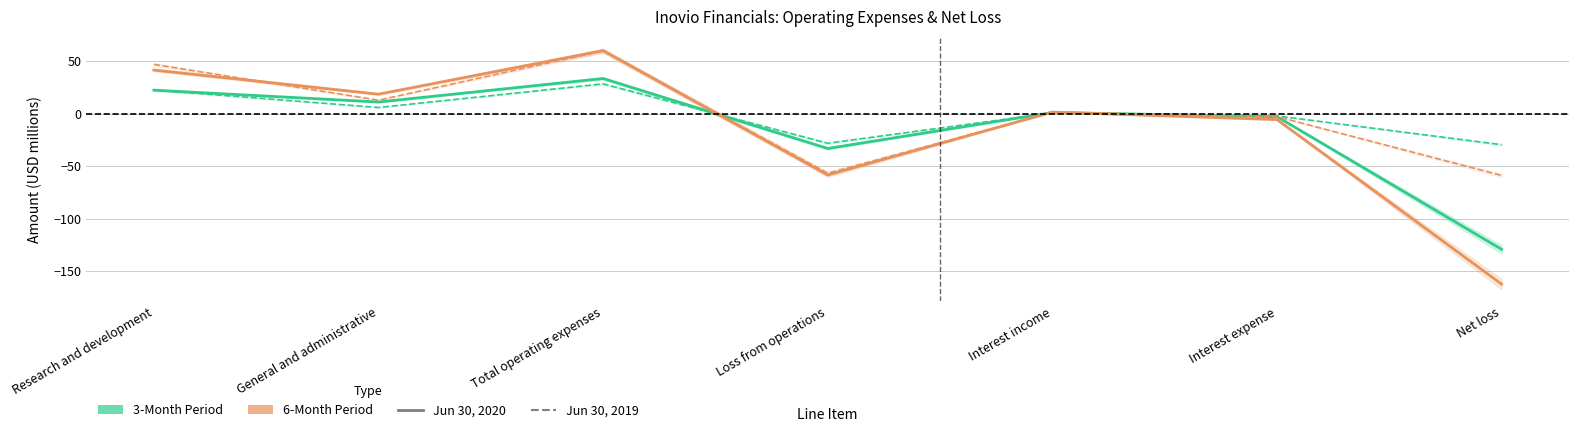

What is the minimum value for 3M Jun2020?

-129.2